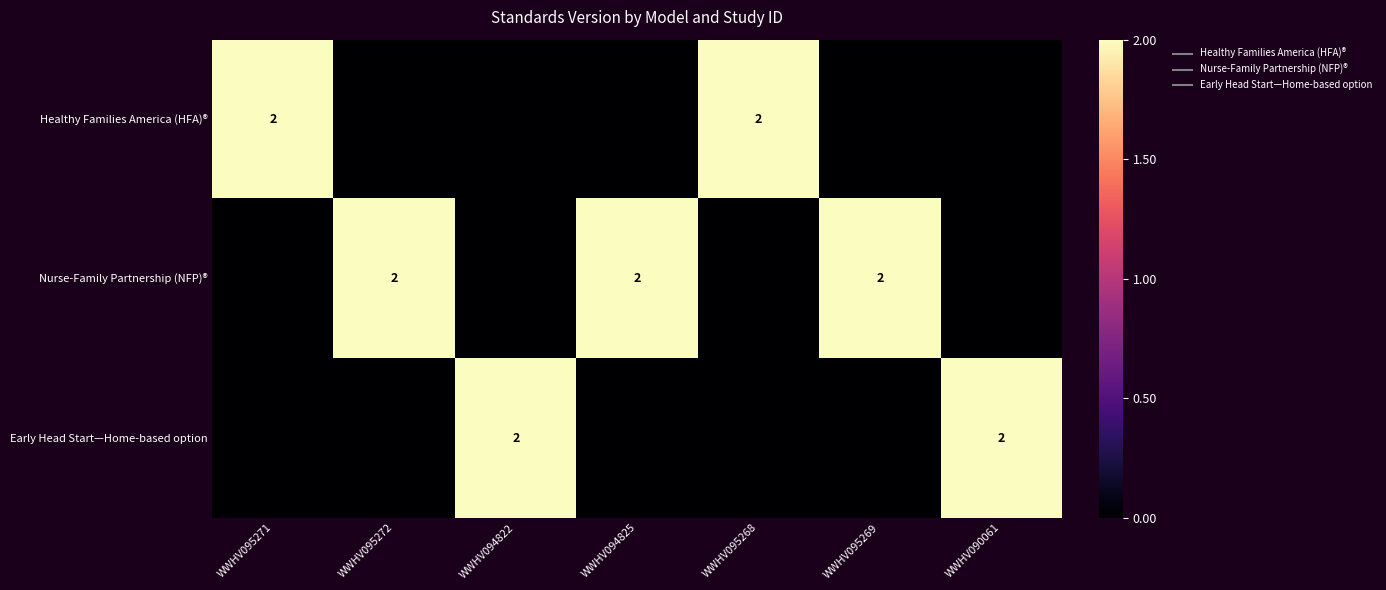

What is the spread (max minus min) of values at WWHV095272?

2